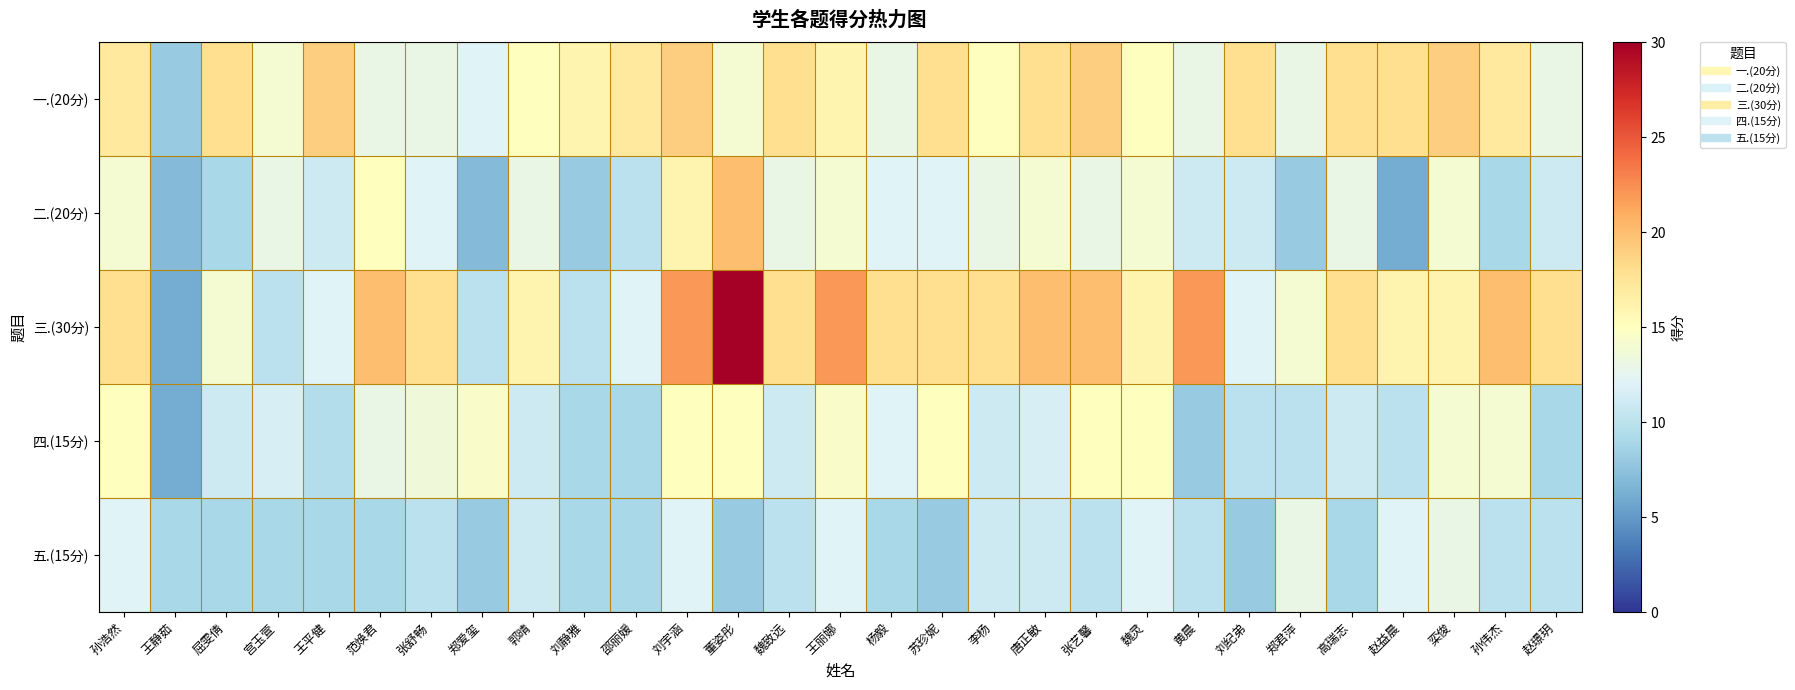

Which series has the widest spread of values?

三.(30分)